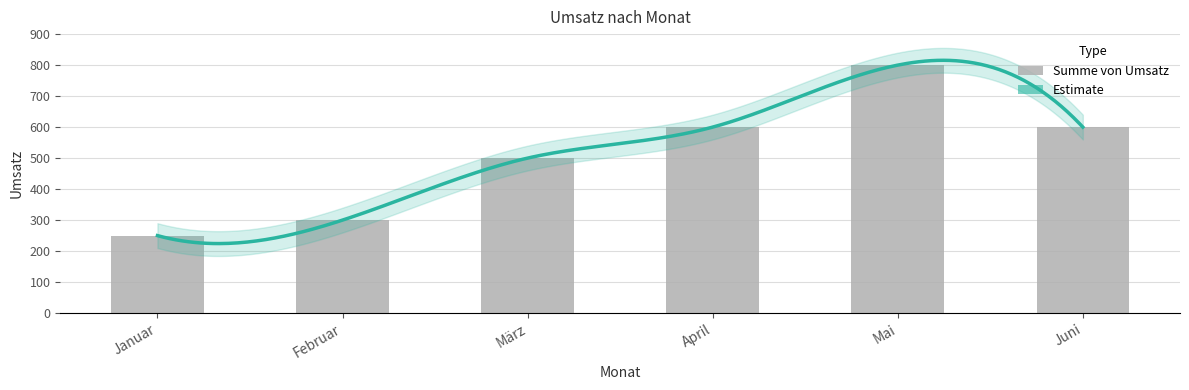

What is the maximum value shown in the chart?

800